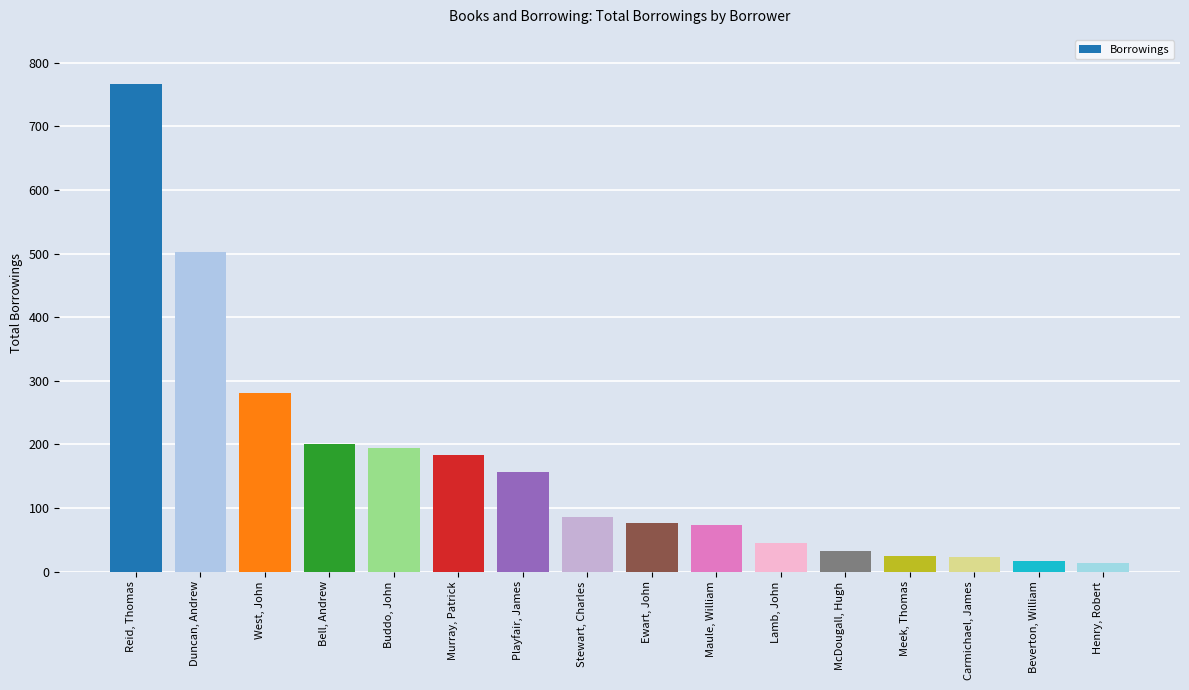

Read the value at Ewart, John, to the nearest 50.

100